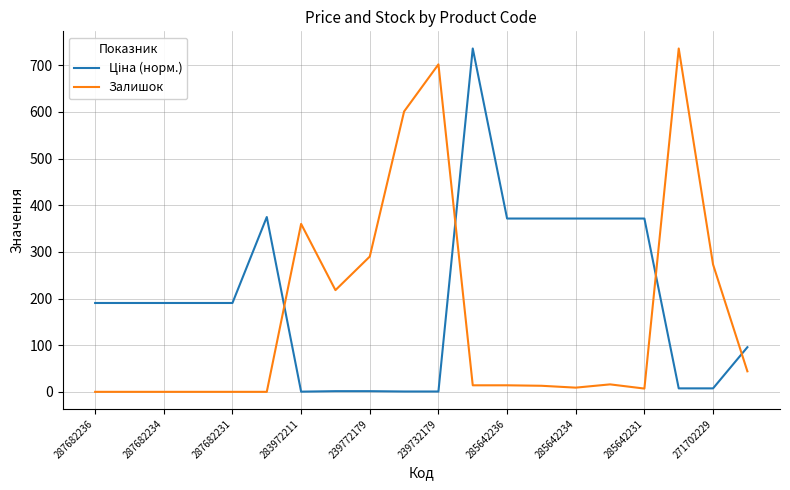

What is the greatest value displayed?

736.0